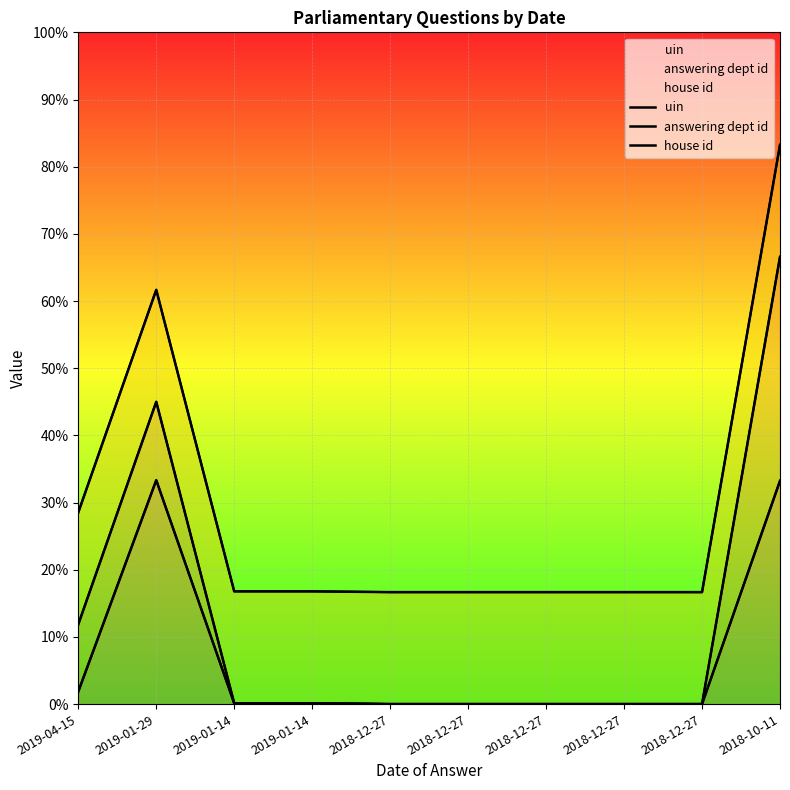

At which category does house id reach its first local valley?

2019-01-14